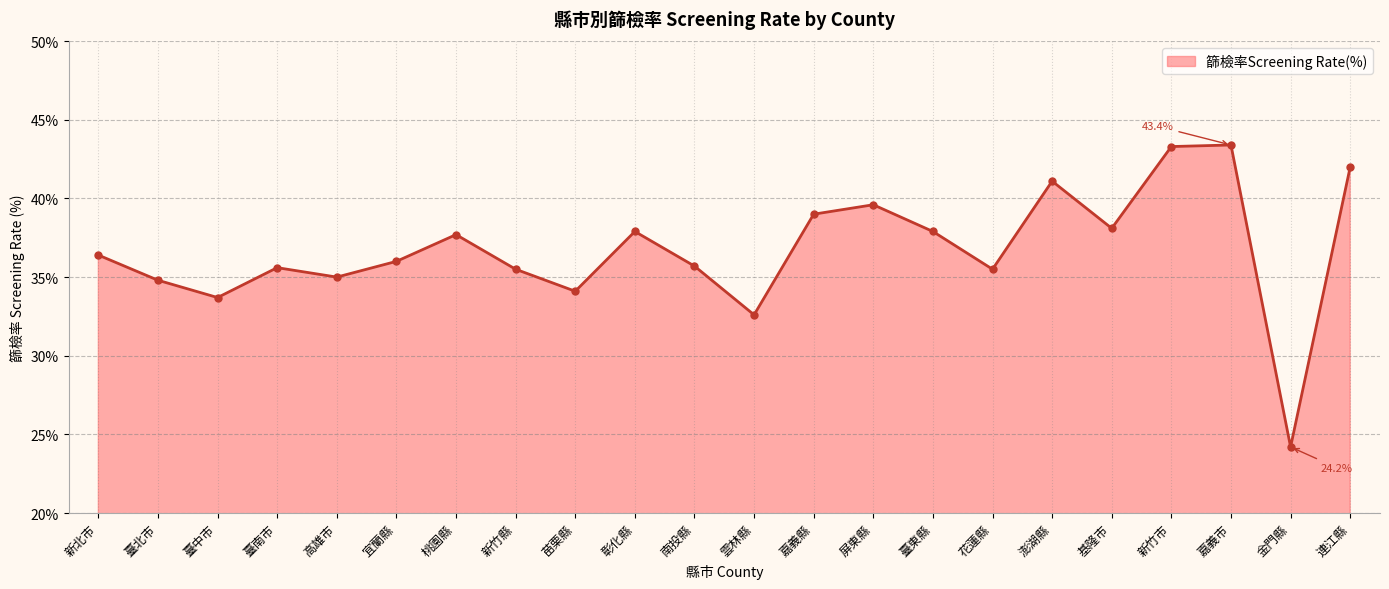

What is the maximum value shown in the chart?

43.4